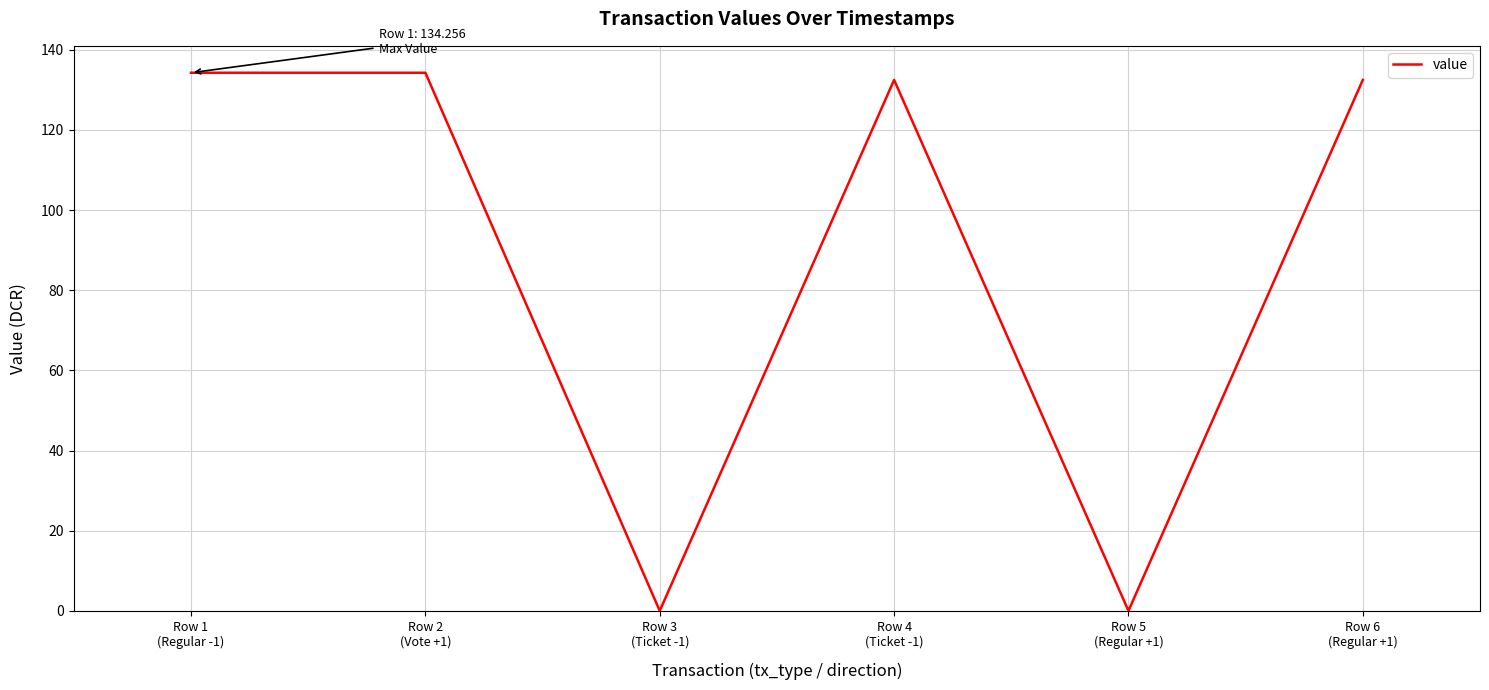

What is the ratio of the value at Row 6
(Regular +1) to the value at Row 2
(Vote +1)?

1.0